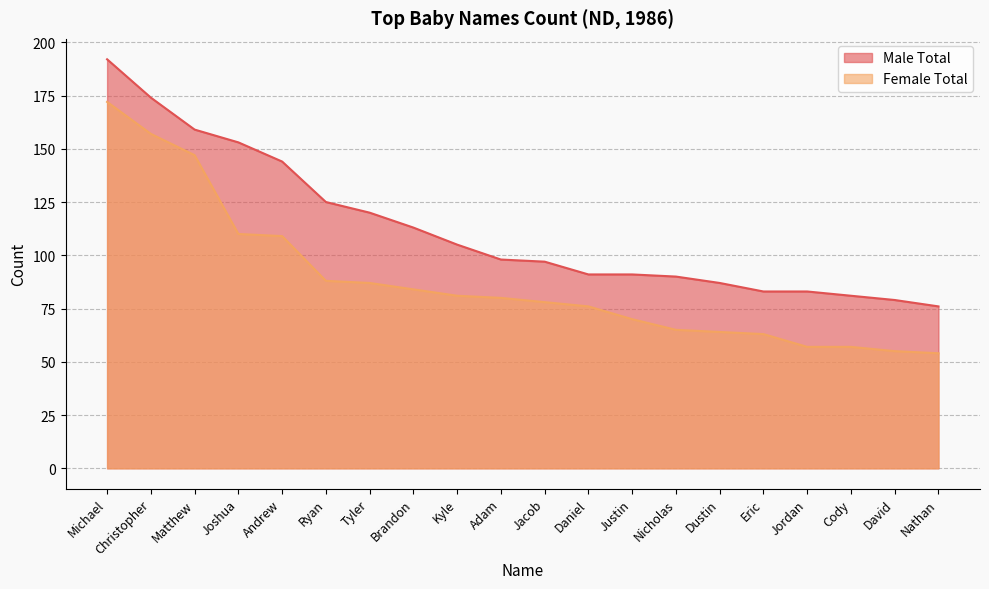

What is the label of the 1st point from the right?

Nathan